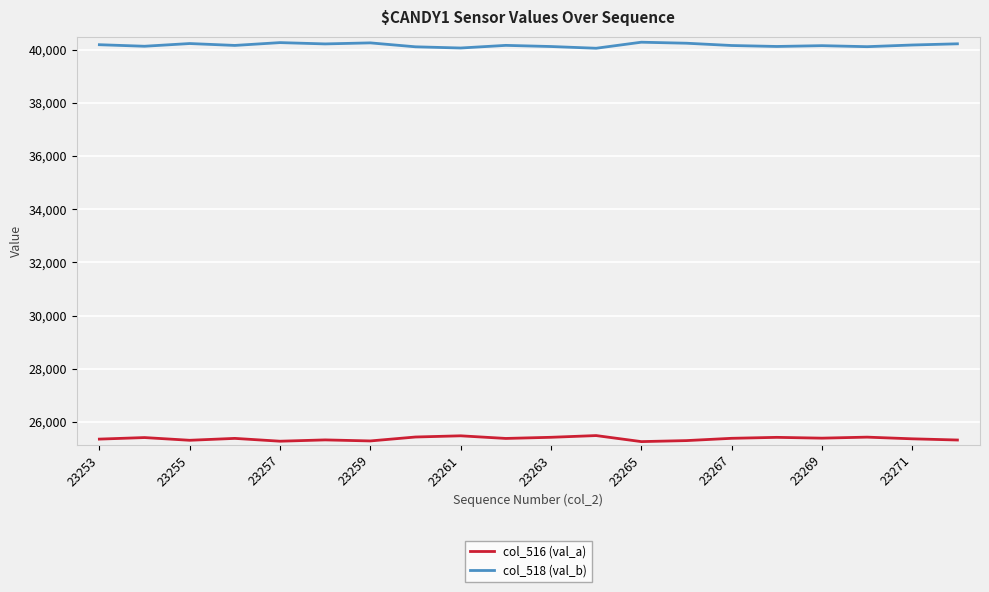

What is the minimum value shown in the chart?

25258